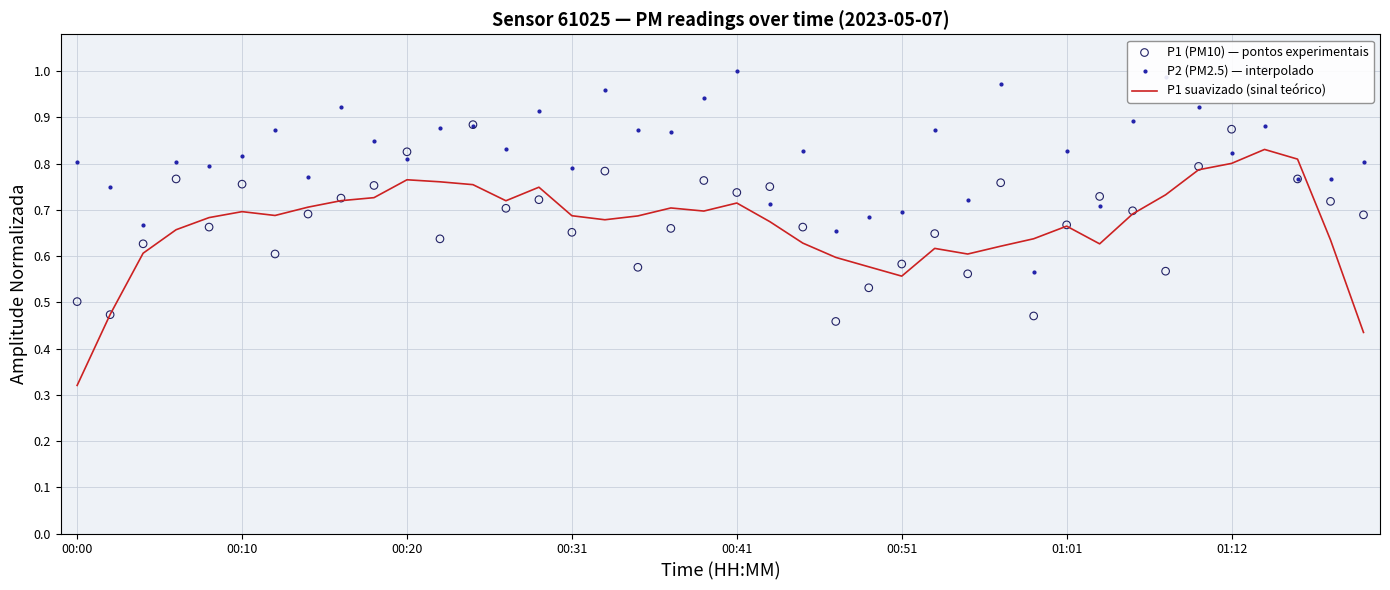

Which series has the largest total across all categories?

P2 (PM2.5) — interpolado